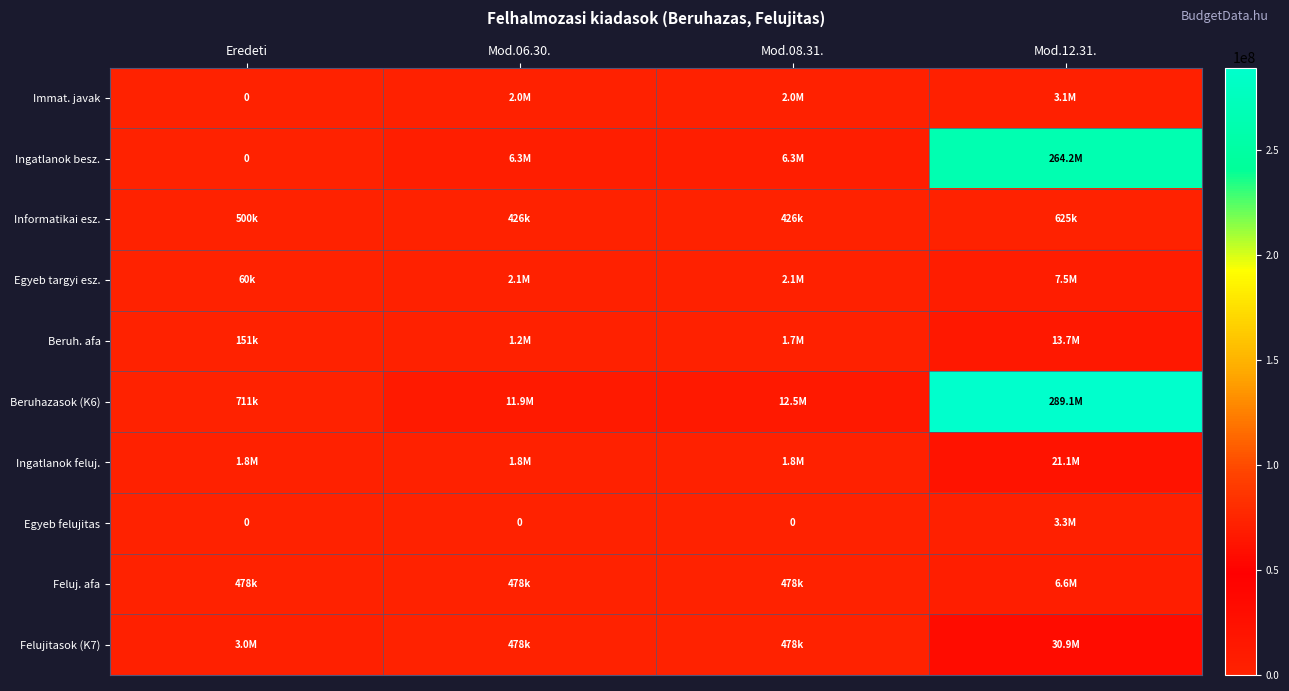

How many distinct data groups are displayed?

10